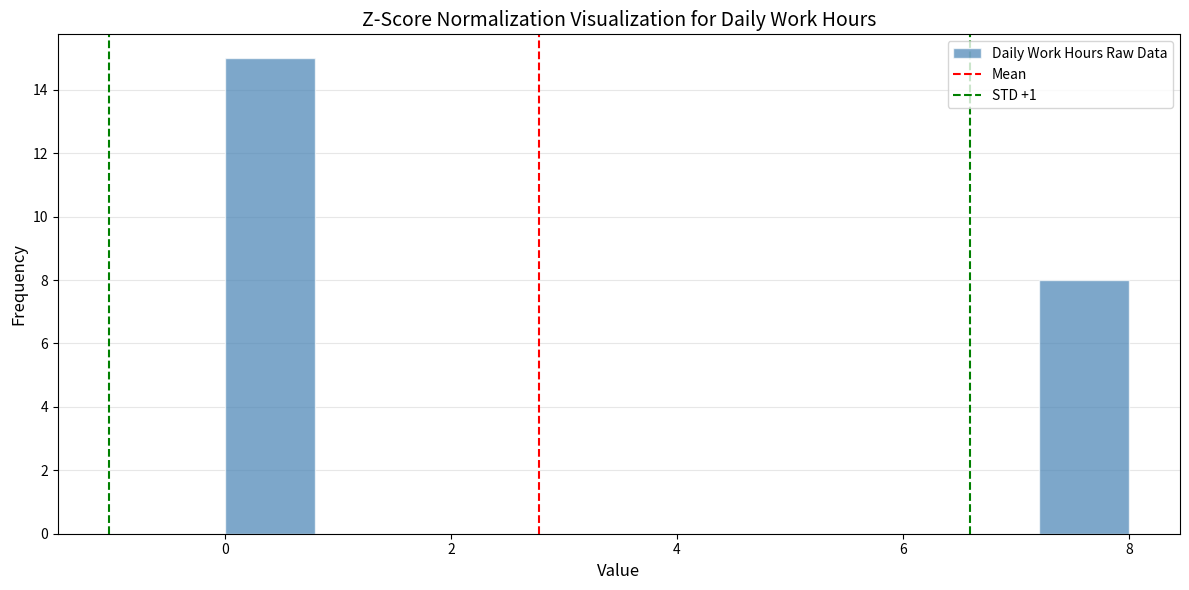

Reading left to right, list every bar in this chart as the range it spans on the x-axis followed by its height. The values are not printed on the chart, so give them approximately, as read against the axis.

0.0 to 0.8: 15
0.8 to 1.6: 0
1.6 to 2.4: 0
2.4 to 3.2: 0
3.2 to 4.0: 0
4.0 to 4.8: 0
4.8 to 5.6: 0
5.6 to 6.4: 0
6.4 to 7.2: 0
7.2 to 8.0: 8